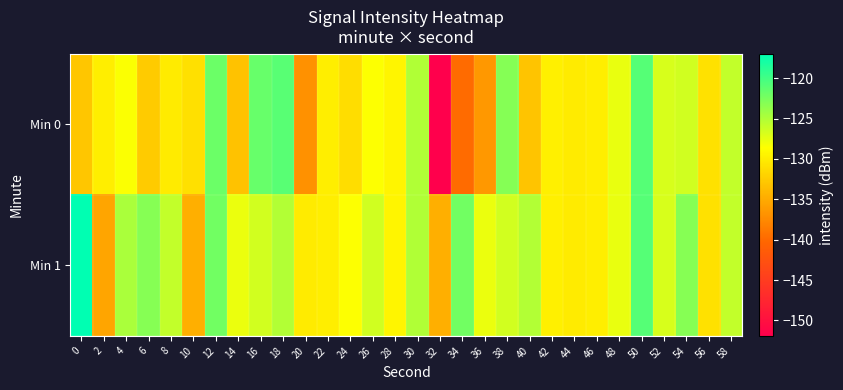

What is the total value across all series at 36?

-264.1